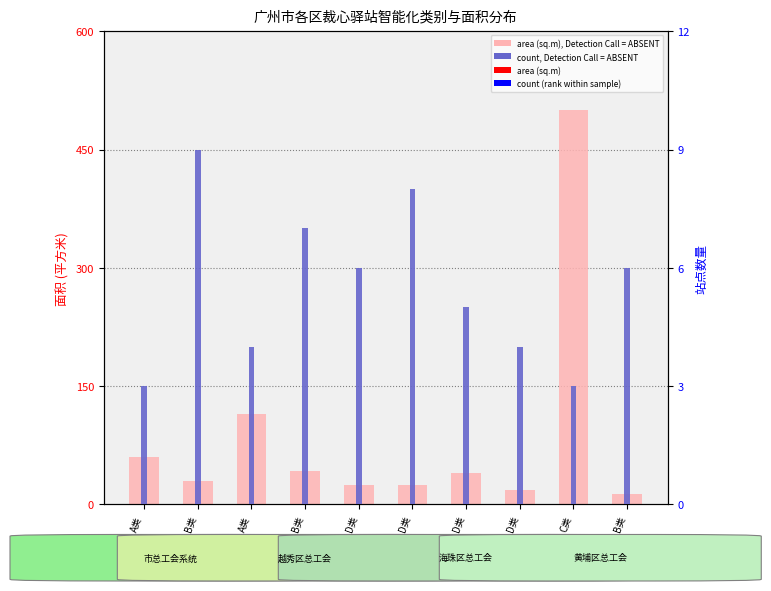

The value of area (sq.m), Detection Call = ABSENT at A类 is 115. True or false?

True